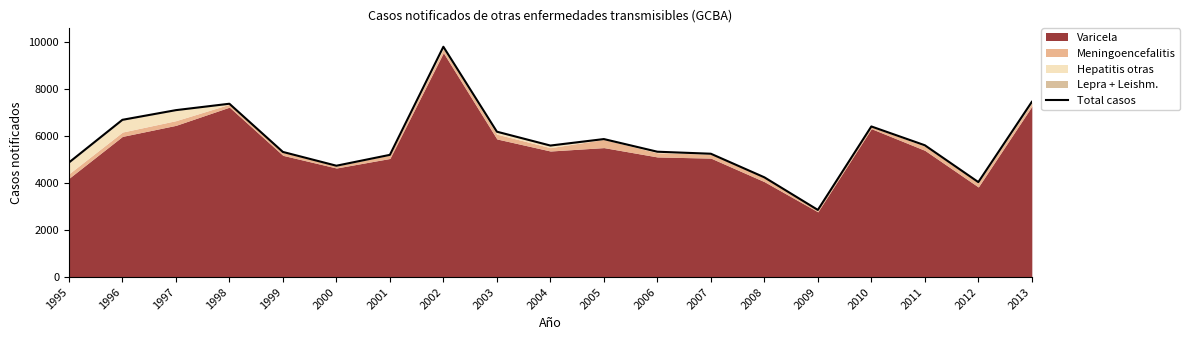

How many lines are shown in the chart?

1